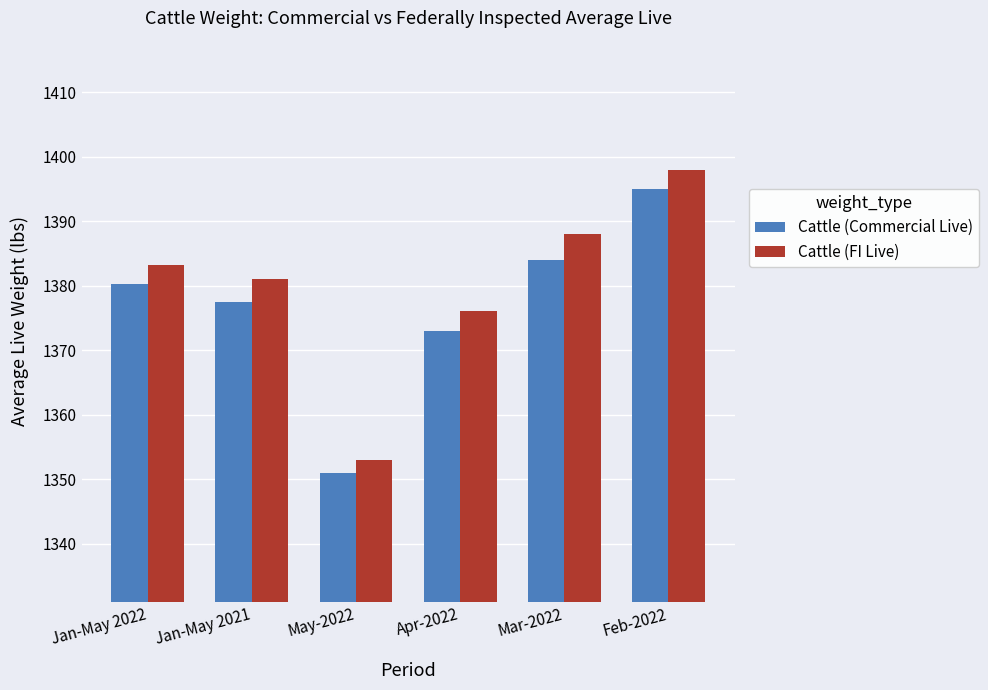

Is the value of Cattle (FI Live) at Jan-May 2021 greater than the value of Cattle (Commercial Live) at Jan-May 2022?

Yes